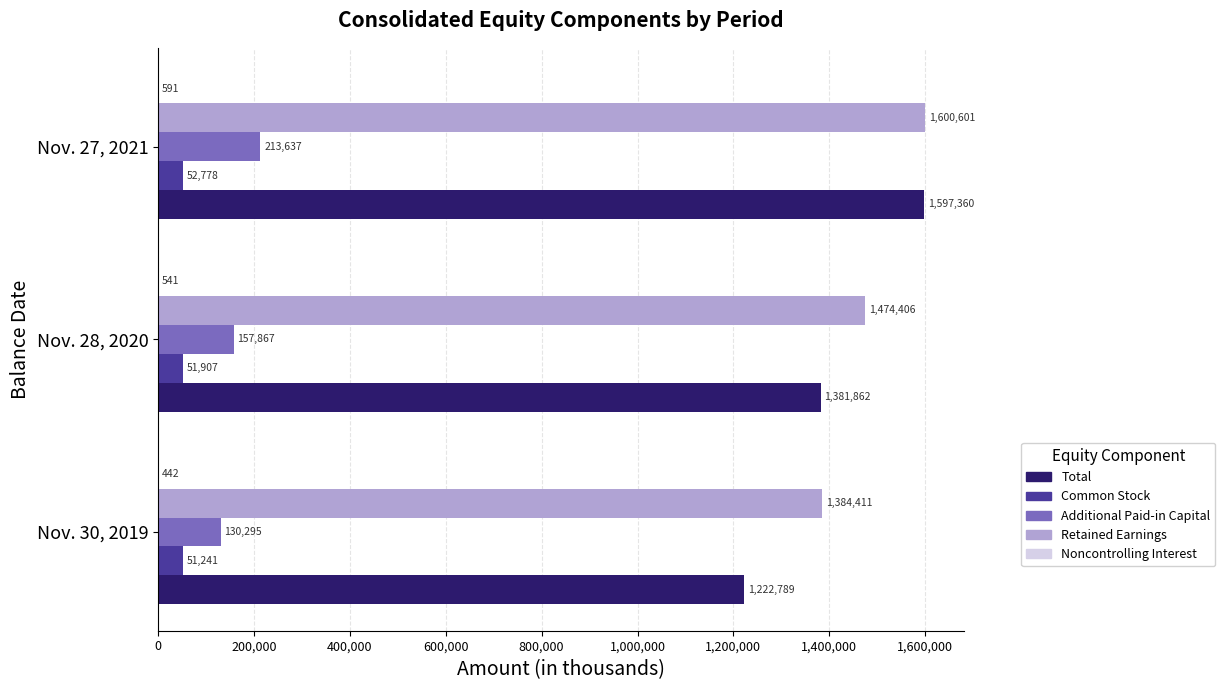

Read the Common Stock value at Nov. 28, 2020, to the nearest 50.

51900